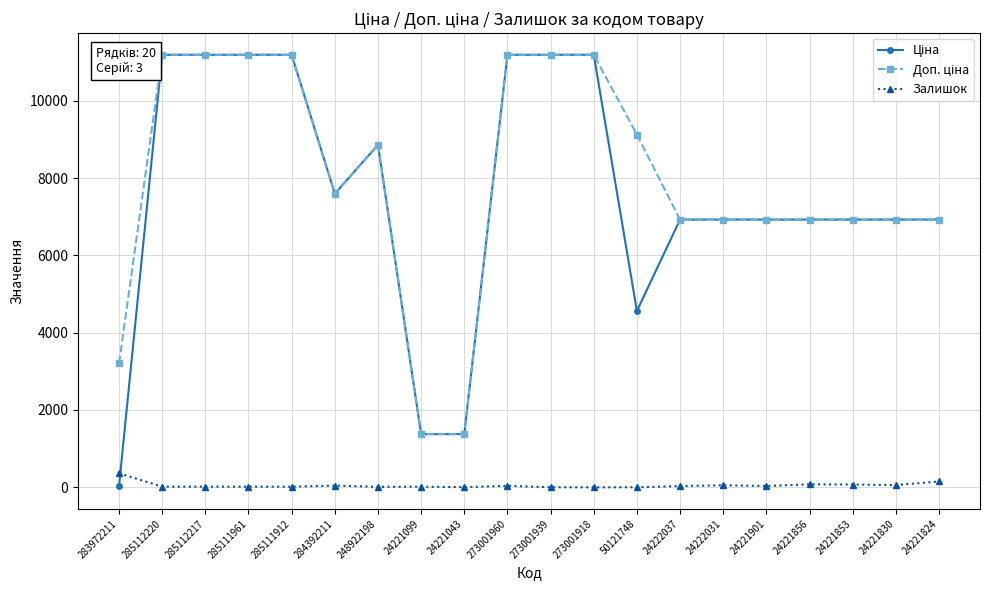

Is the value of Ціна at 285112220 greater than the value of Залишок at 24221856?

Yes